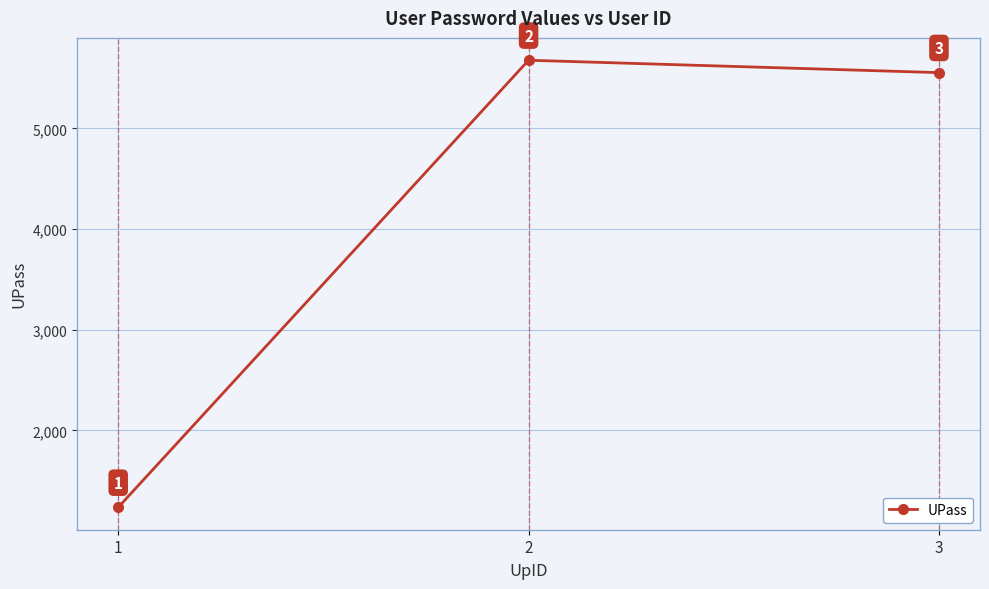

Is this an area chart (filled region under the line)?

No